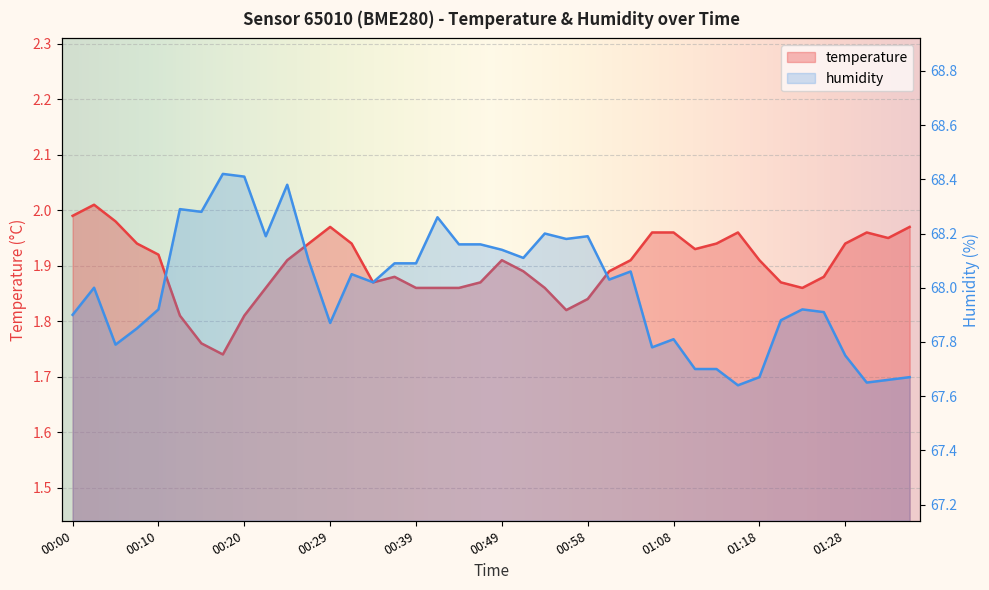

How many categories are shown in the chart?

40